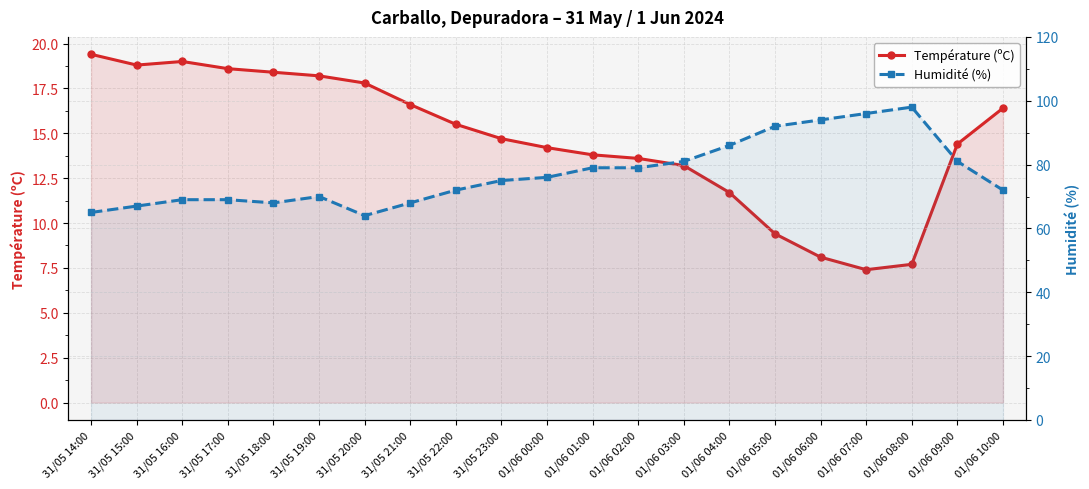

At which category is the sum across all series the highest?

01/06 08:00